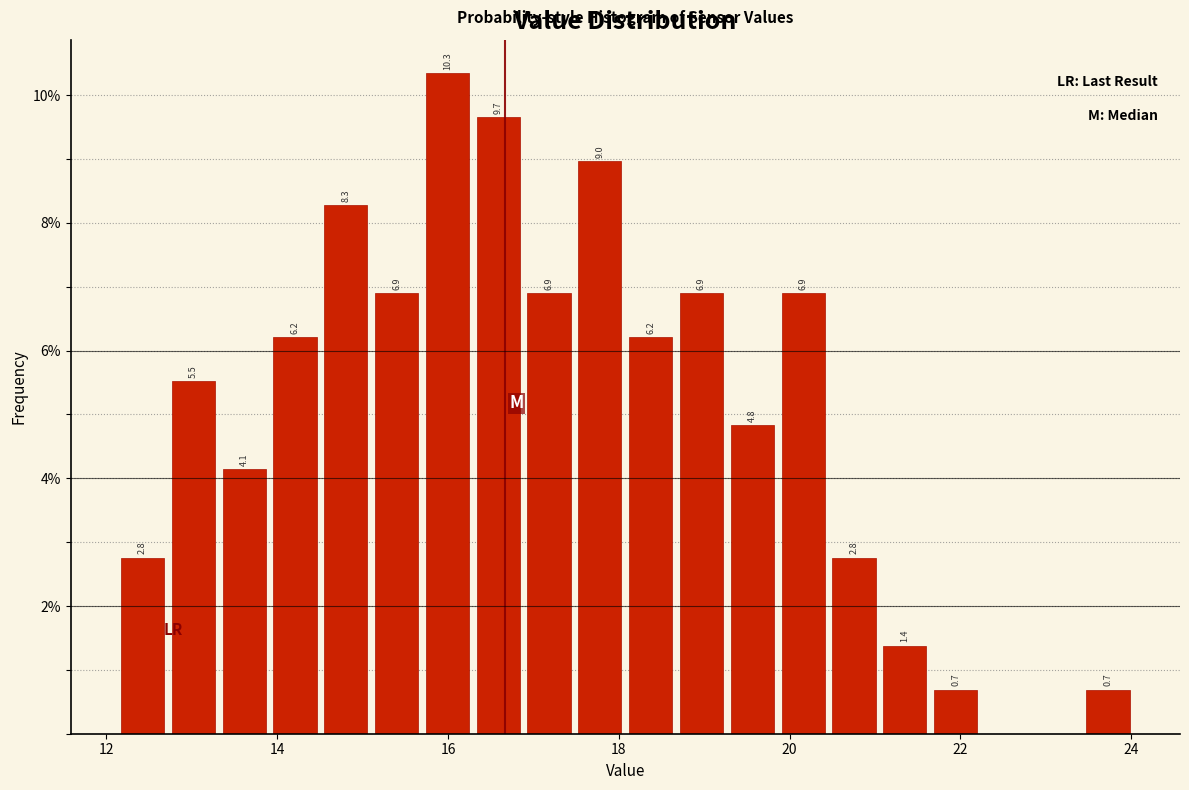

Around what value on the x-axis is the tallest bar? Give the approximate position of its centre, as read against the axis.

16.0